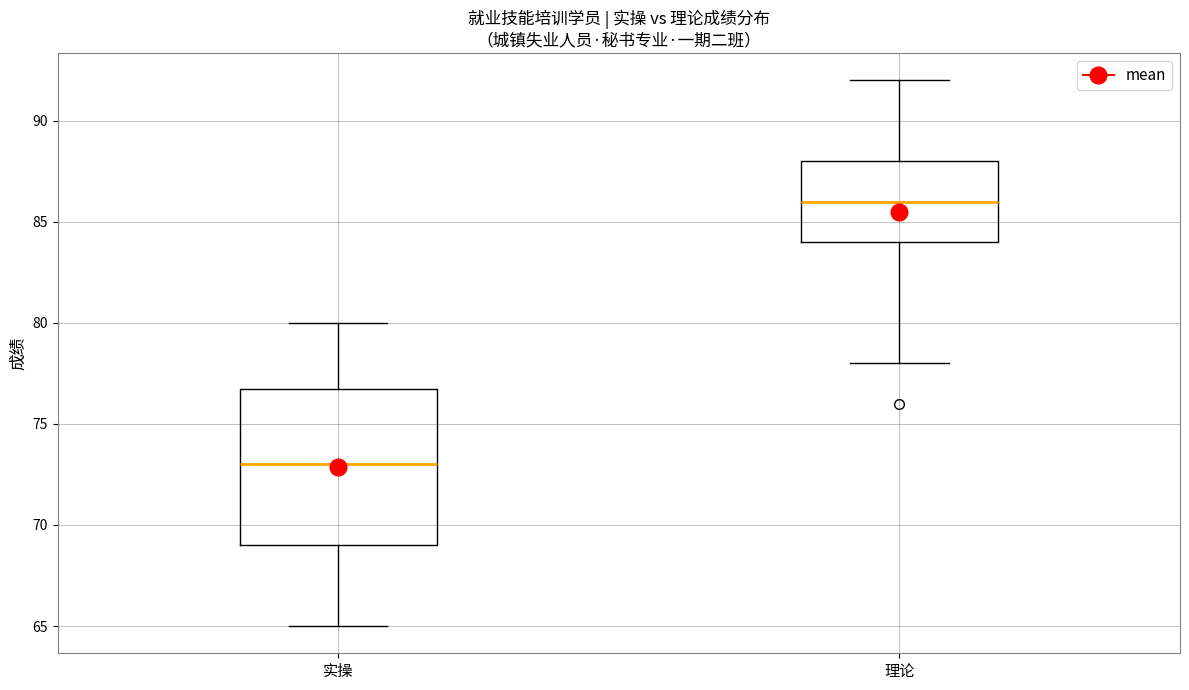

Reading left to right, read every box against the y-axis: the position of its median line, the range the box covers, and the ends of its whiskers. The values are not printed on the chart, so give them approximately, as read against the axis.

实操: median 73, box 69 to 77, whiskers 65 to 80
理论: median 86, box 84 to 88, whiskers 78 to 92